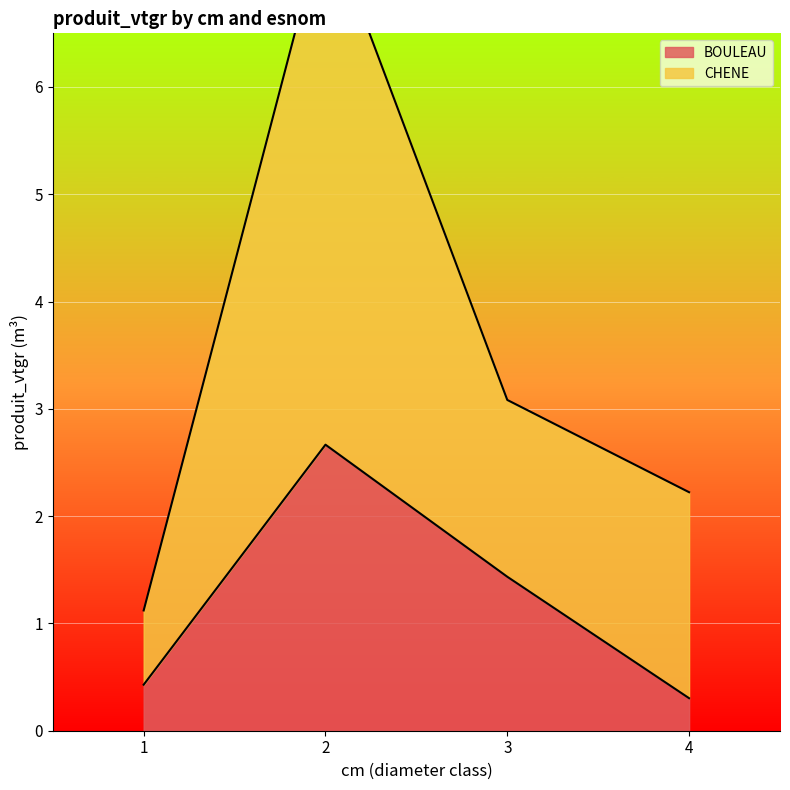

List the series in order of their peak value, highest first.

CHENE, BOULEAU